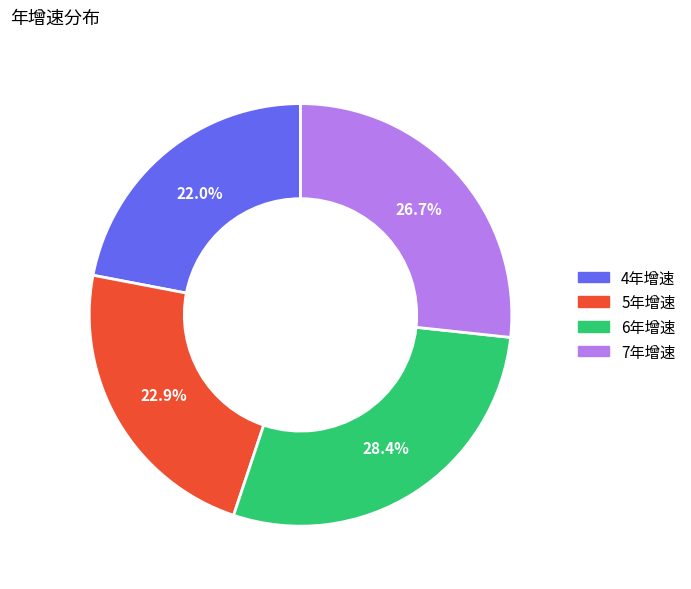

Which category has the smallest portion of the pie?

4年增速